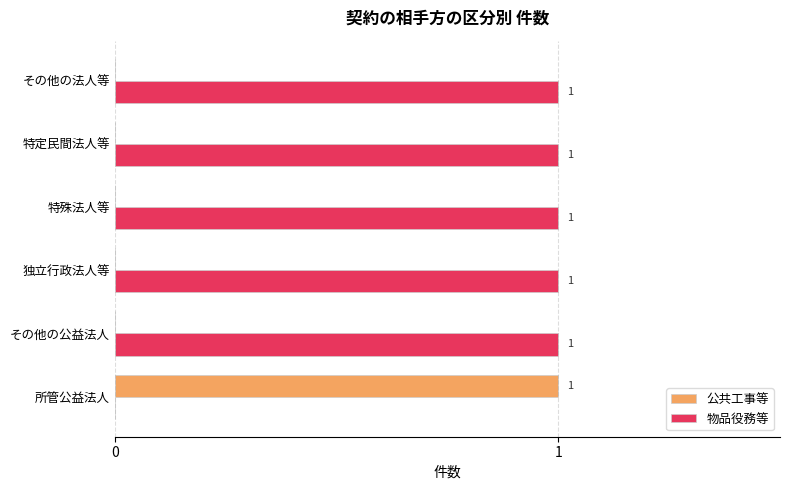

What is the sum of all 物品役務等 values?

5